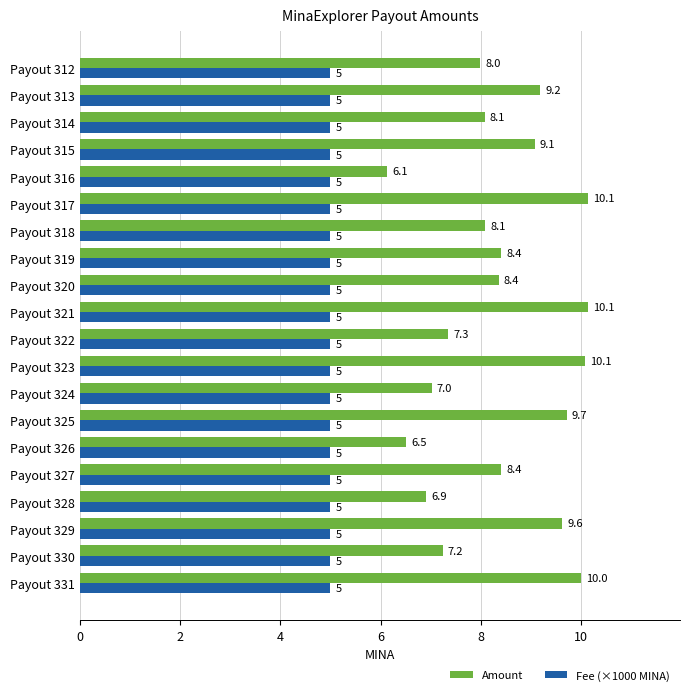

Which series has the largest total across all categories?

Amount